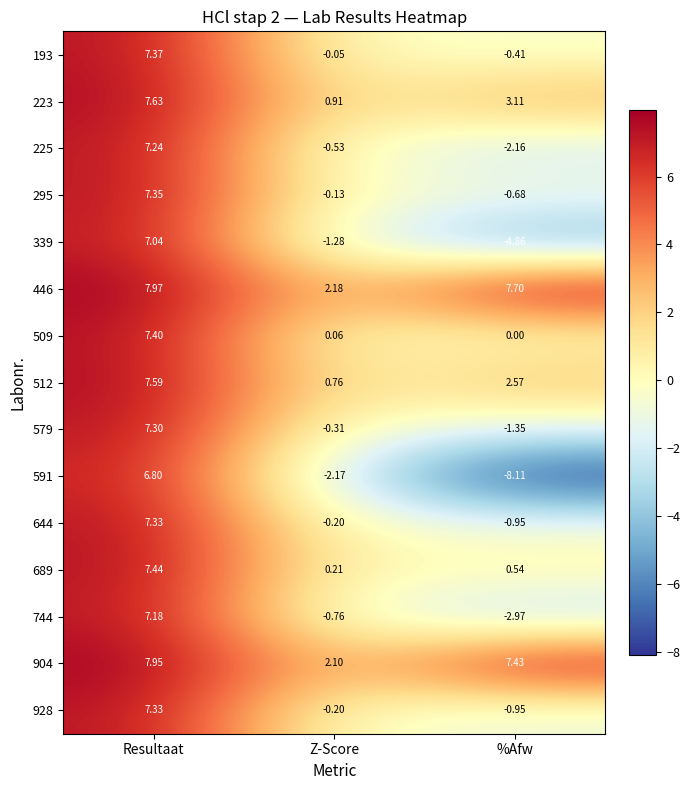

At which category is the sum across all series the highest?

Resultaat